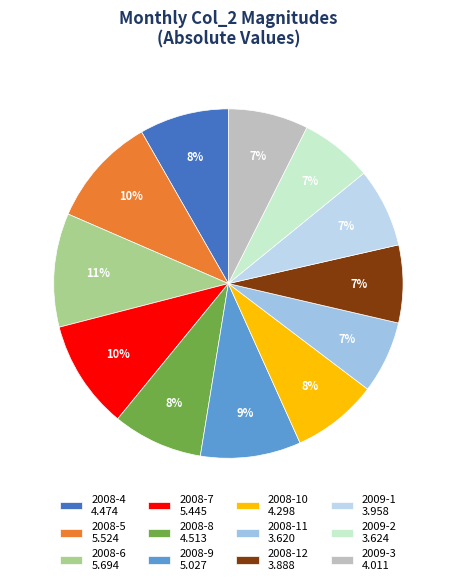

Count the number of slices in the pie.

12